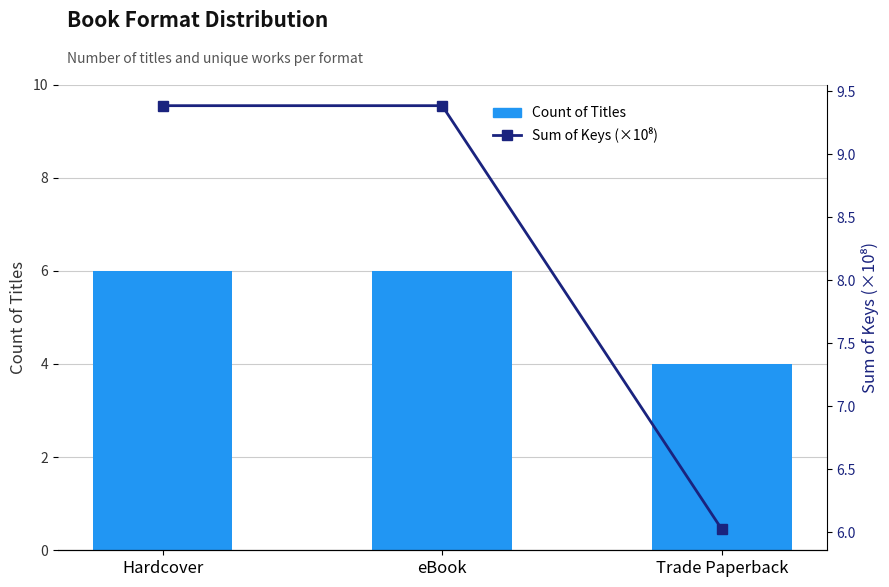

Which series changed the most between Hardcover and eBook?

Count of Titles